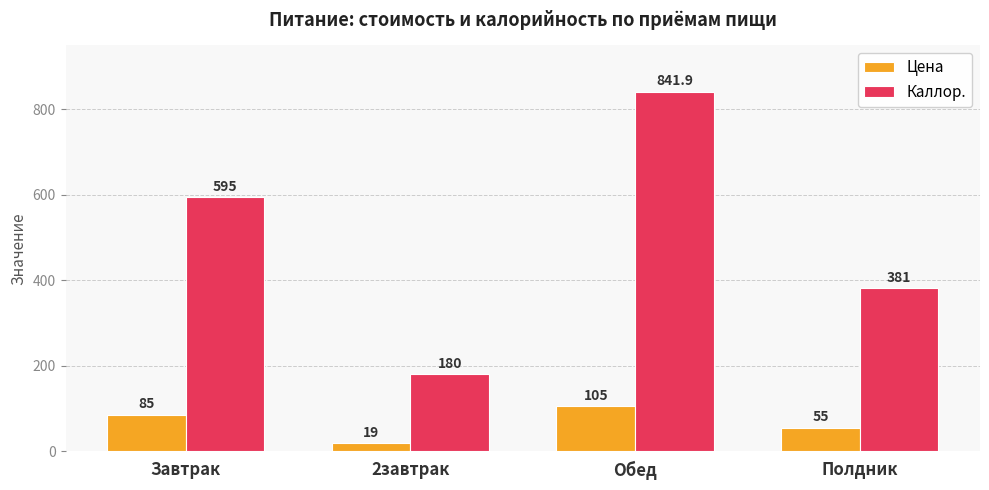

What is the average value of the Цена series?

66.0